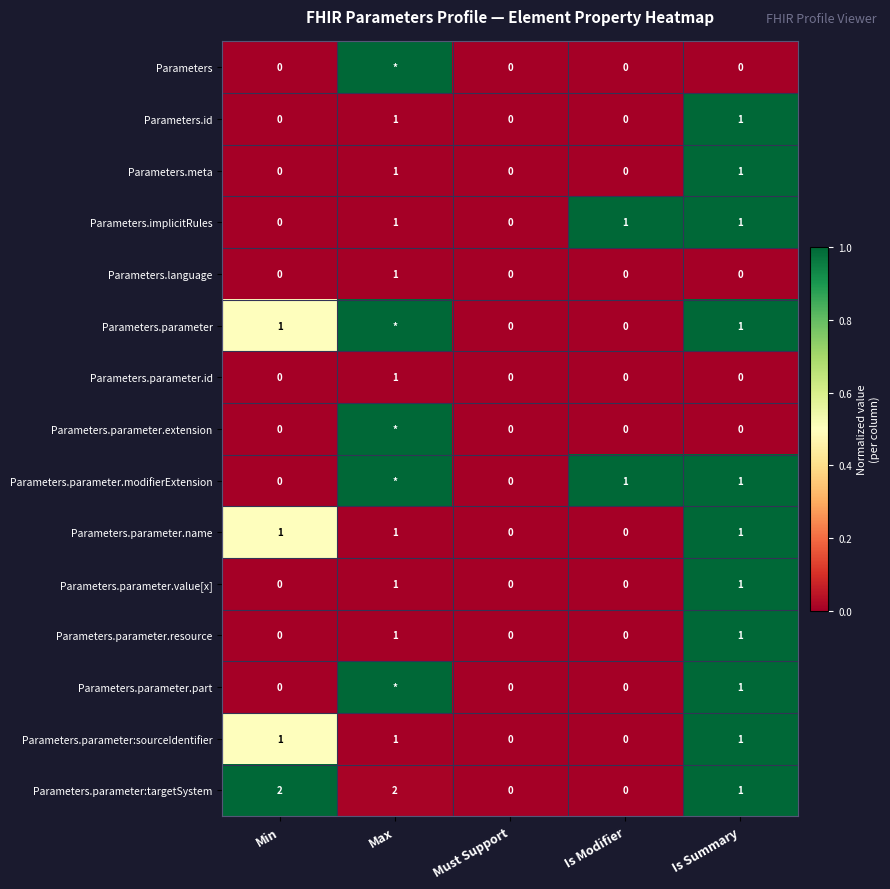

Count the Parameters.parameter:targetSystem values in the range 0 to 2.

5